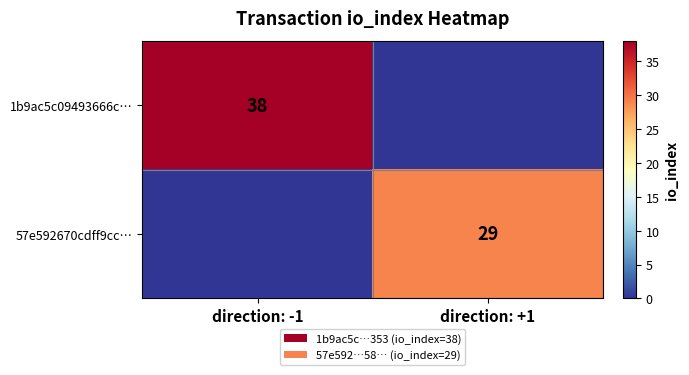

The value of 57e592670cdff9cc… at direction: +1 is 38. True or false?

False